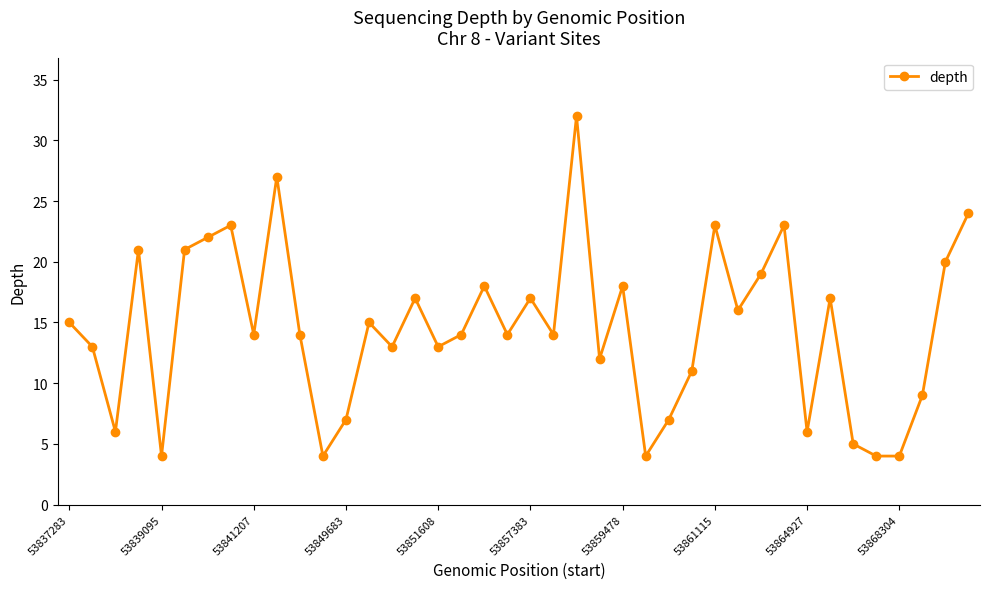

What is the value of the 31st point from the left?

19